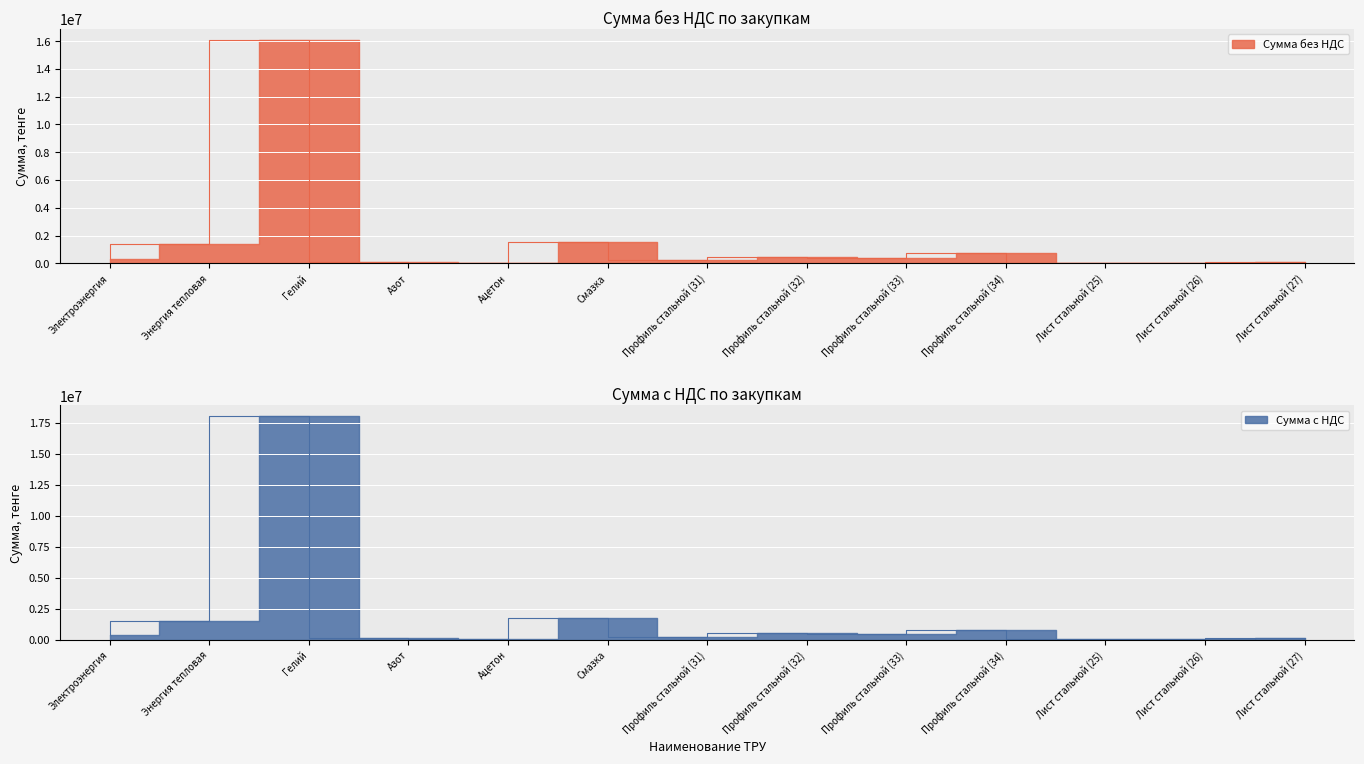

Reading left to right, what are all the values shown in this chart?

Сумма без НДС: 312000.0	1366315.9	16080000.0	108691.8	49980.0	1544867.5	220500.0	456750.0	420000.0	735000.0	27373.5	54747.0	109494.0
Сумма с НДС: 349440.0	1530273.8	18009600.0	121734.8	55977.6	1730251.6	246960.0	511560.0	470400.0	823200.0	30658.3	61316.6	122633.3